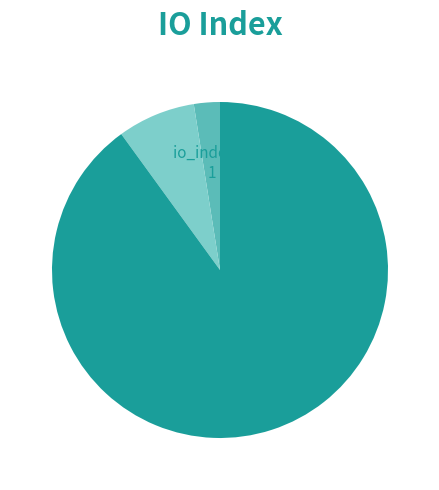

Is there any slice that represents more than half of the pie?

Yes